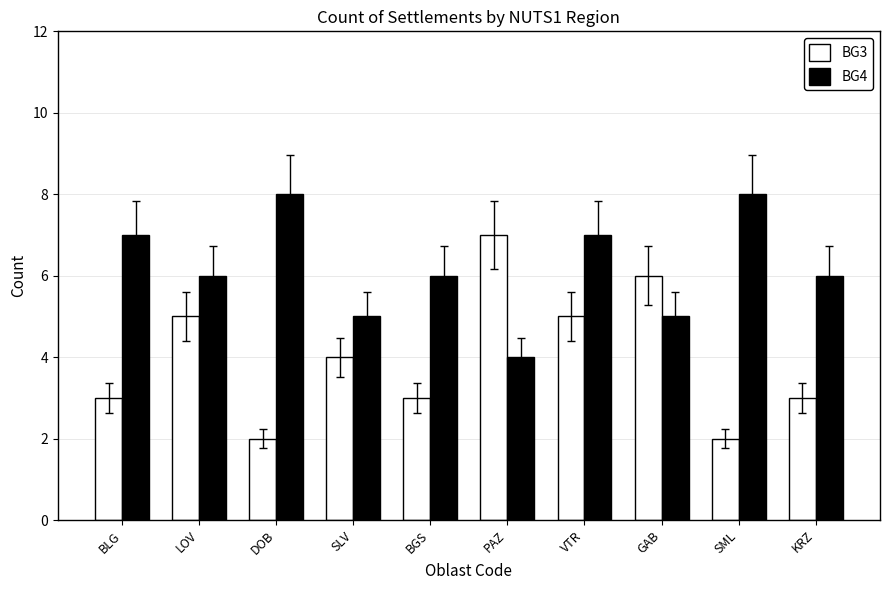

At which category is the sum across all series the highest?

VTR